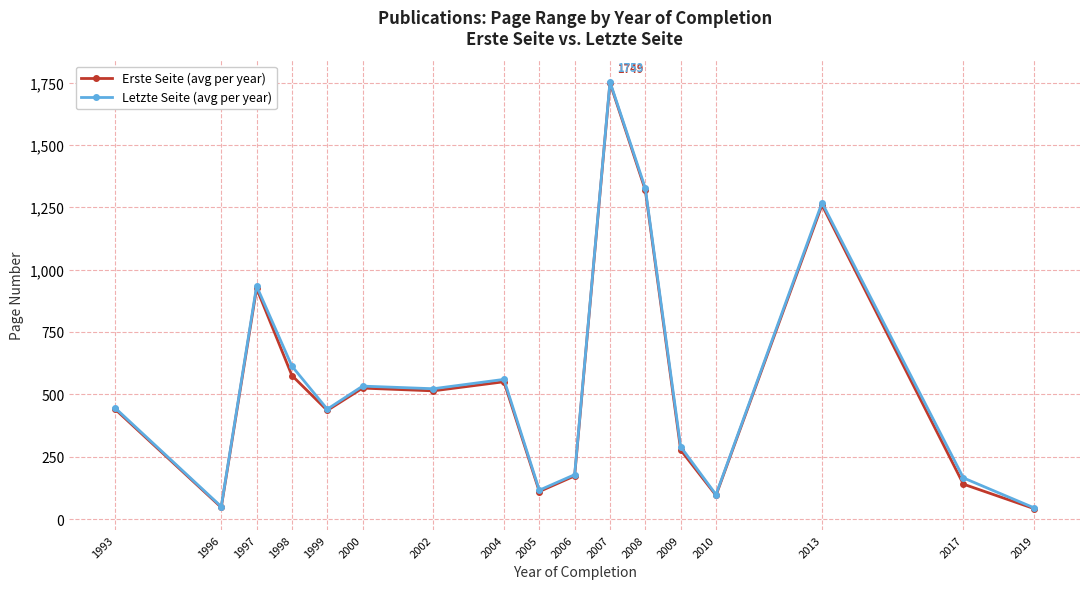

Count the number of data series in this chart.

2